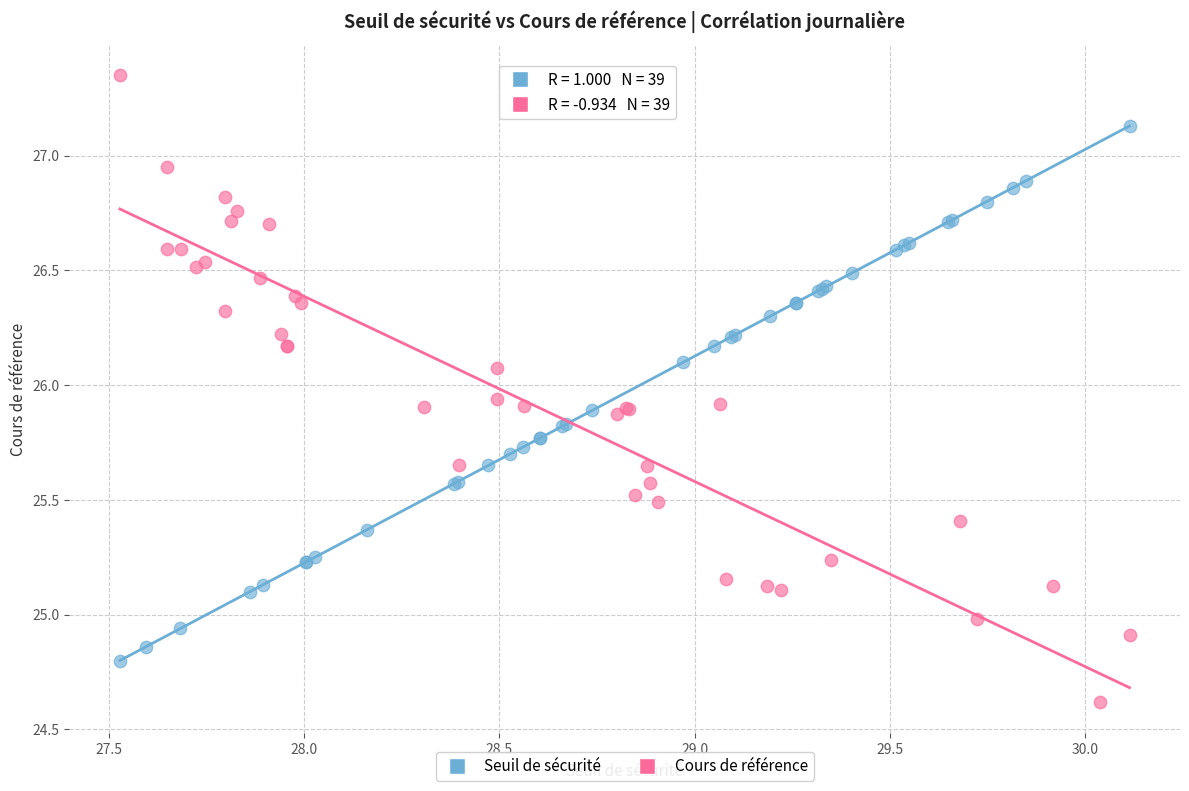

Which series reaches the minimum Y coordinate?

Cours de référence